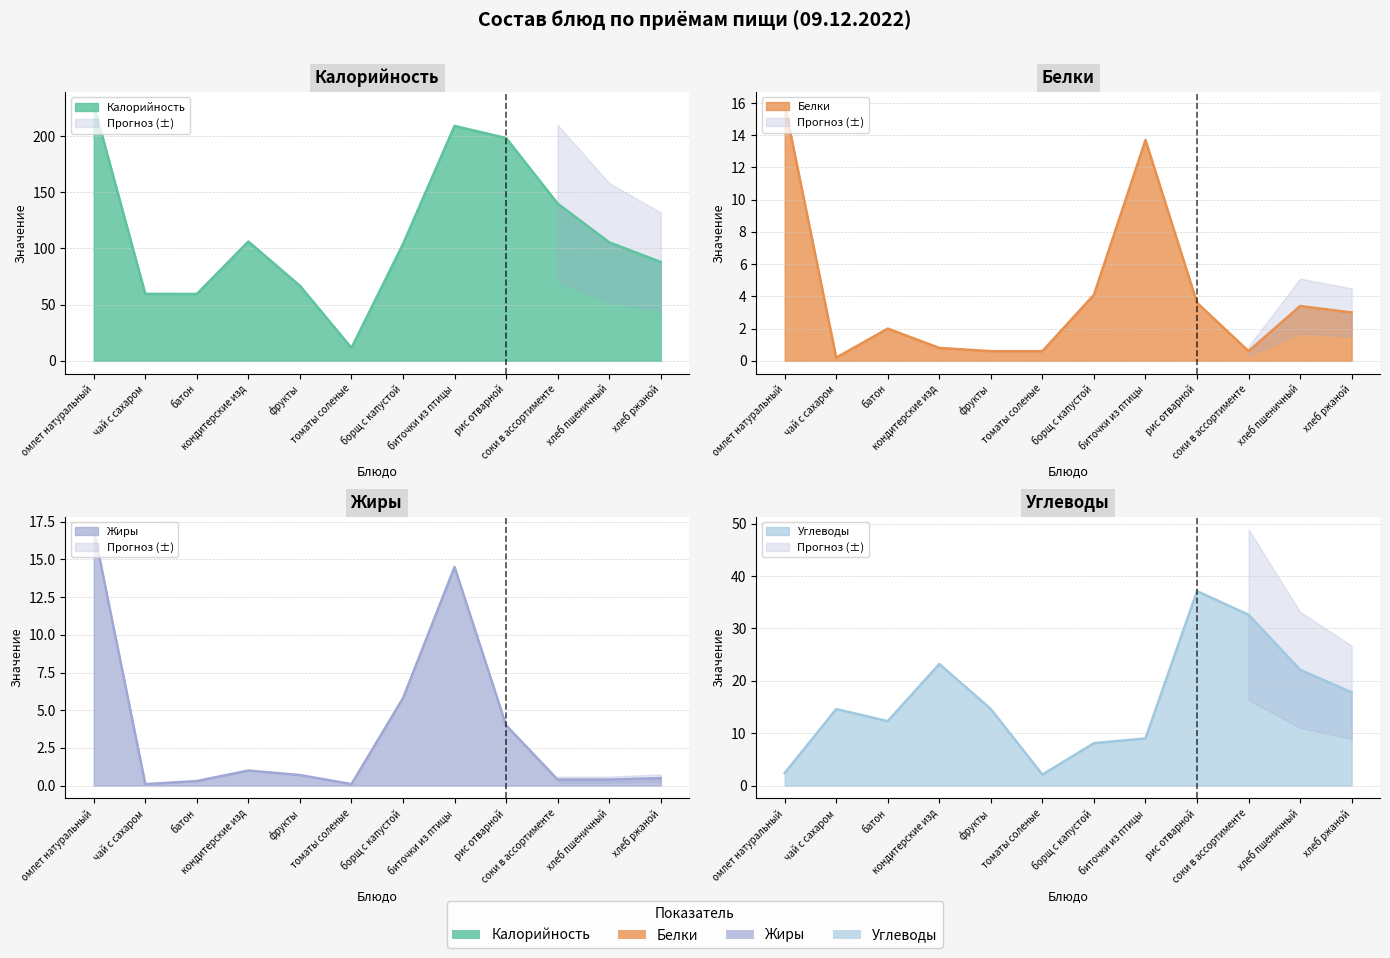

What is the sum of all Калорийность values?

1376.6